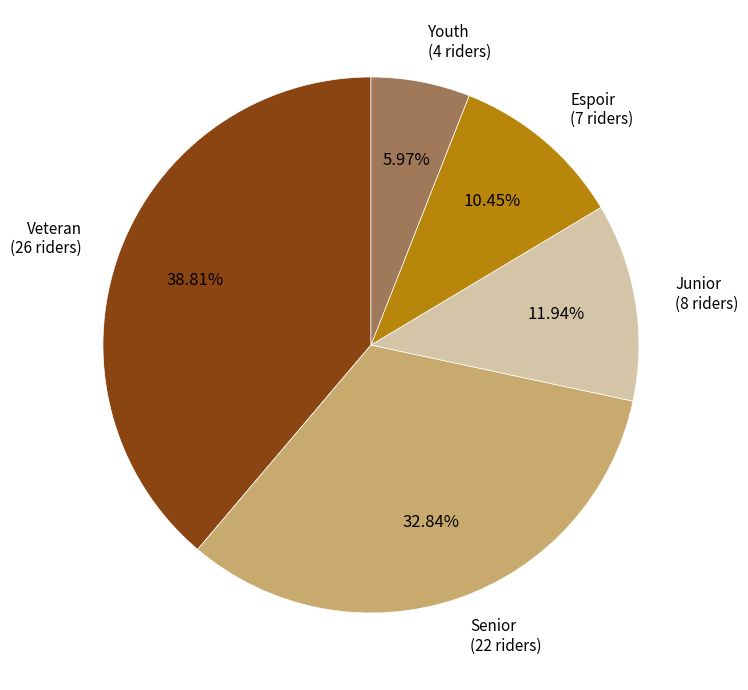

Rank the categories by value from highest to lowest.

Veteran (26 riders), Senior (22 riders), Junior (8 riders), Espoir (7 riders), Youth (4 riders)